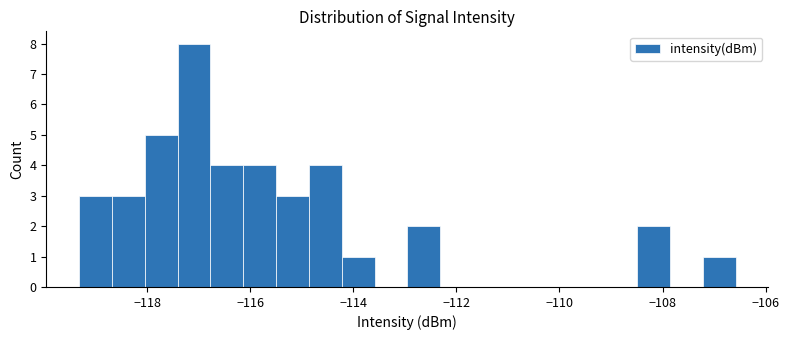

Read against the x-axis, roughly where is the centre of the tallest bar?

-117.0